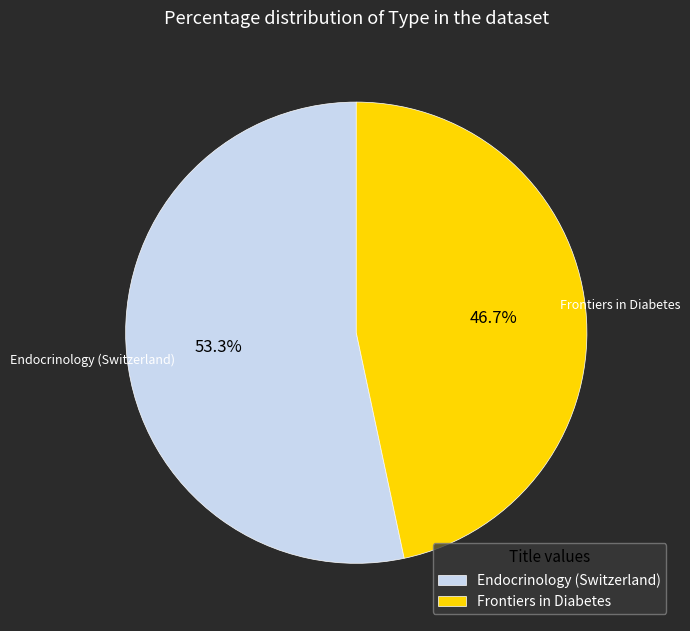

Which slice is the smallest?

Frontiers in Diabetes